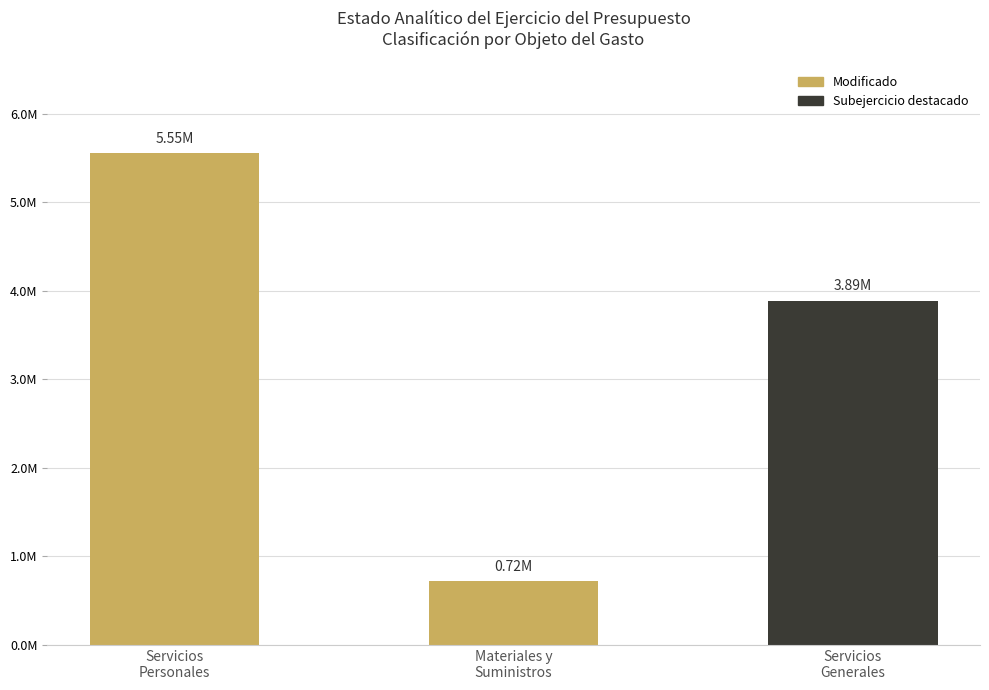

What is the difference between the maximum and minimum values?

4833300.5